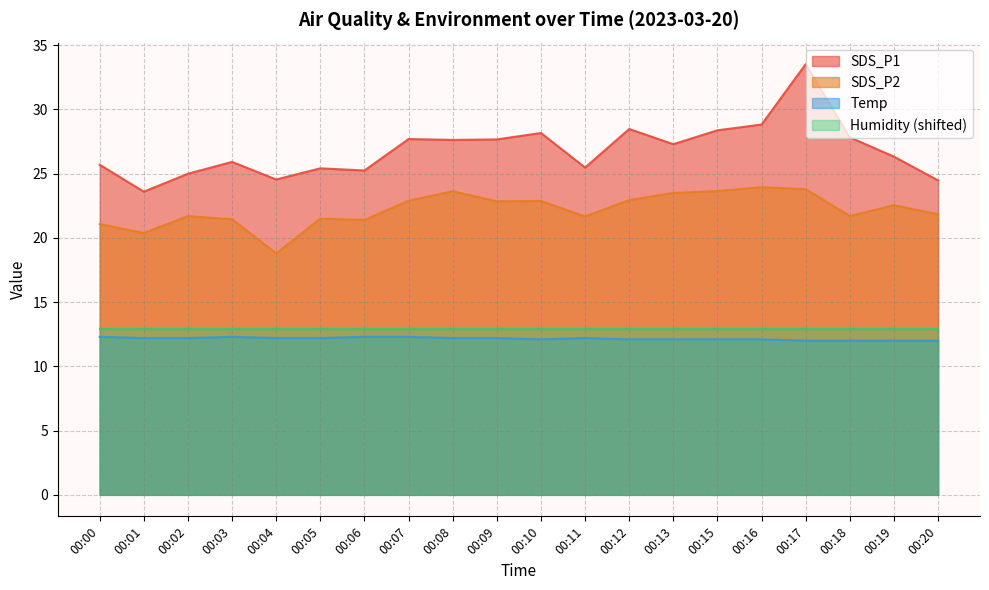

Where is the first local minimum for SDS_P1?

00:01